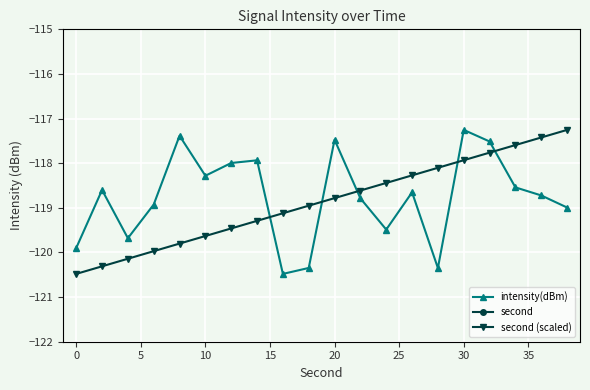

The value of intensity(dBm) at 20 is -42.7. True or false?

False